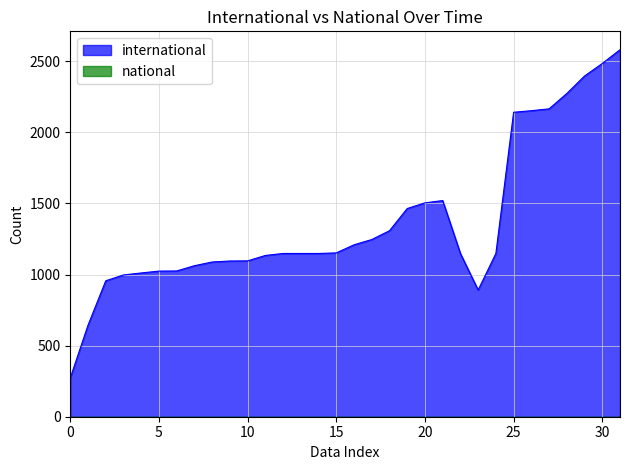

How many categories are shown in the chart?

32